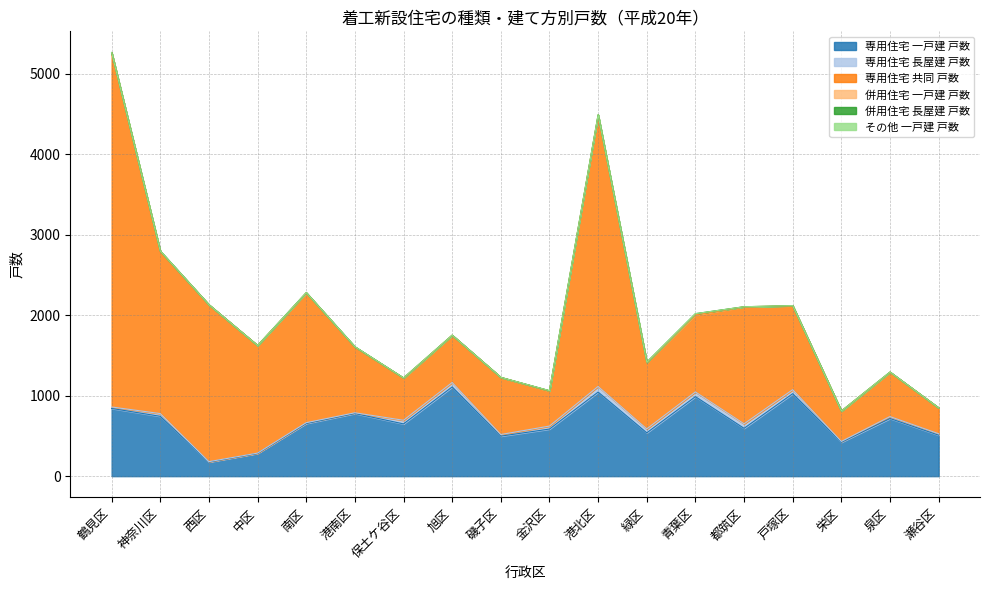

How many distinct data groups are displayed?

6